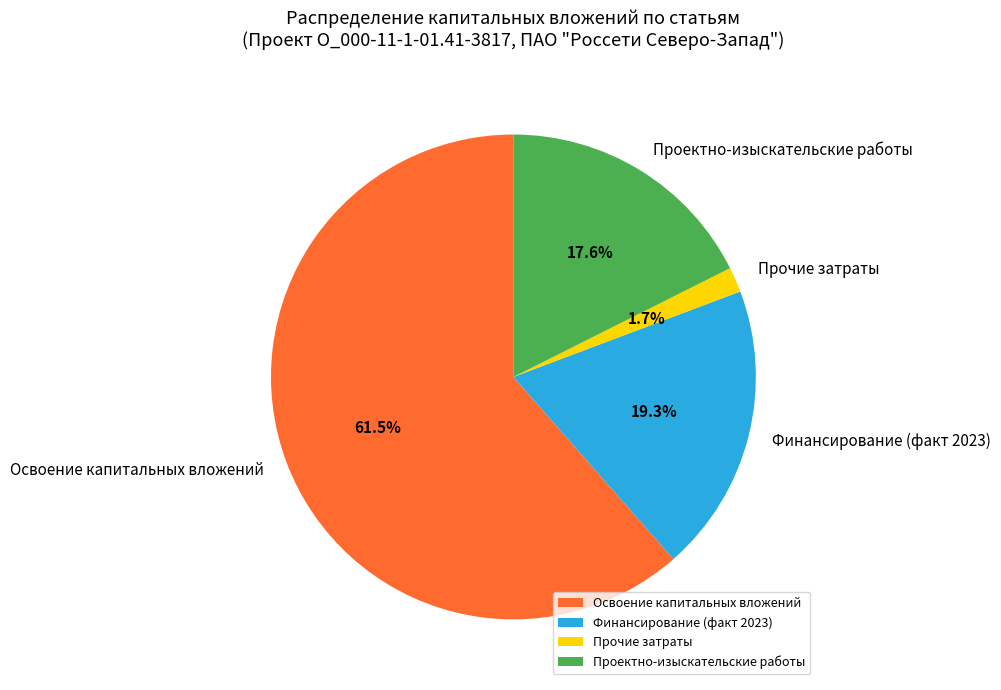

To the nearest percent, what is the combined percentage of Освоение капитальных вложений and Прочие затраты?

63%